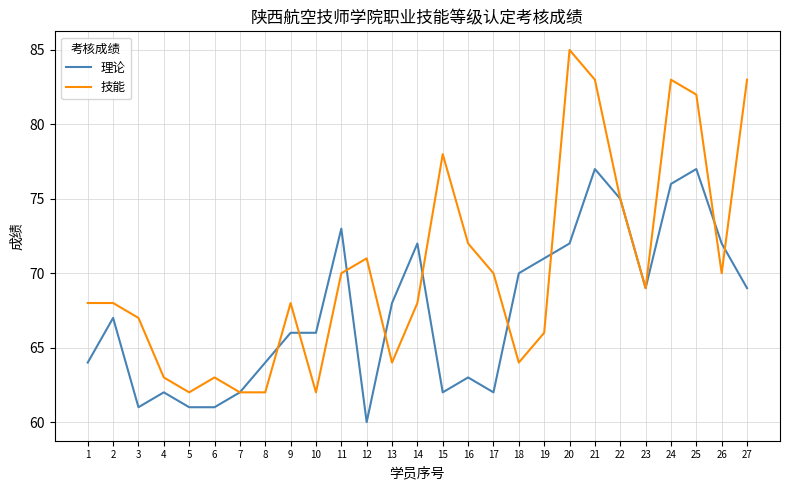

At which category does 技能 reach its first local valley?

5